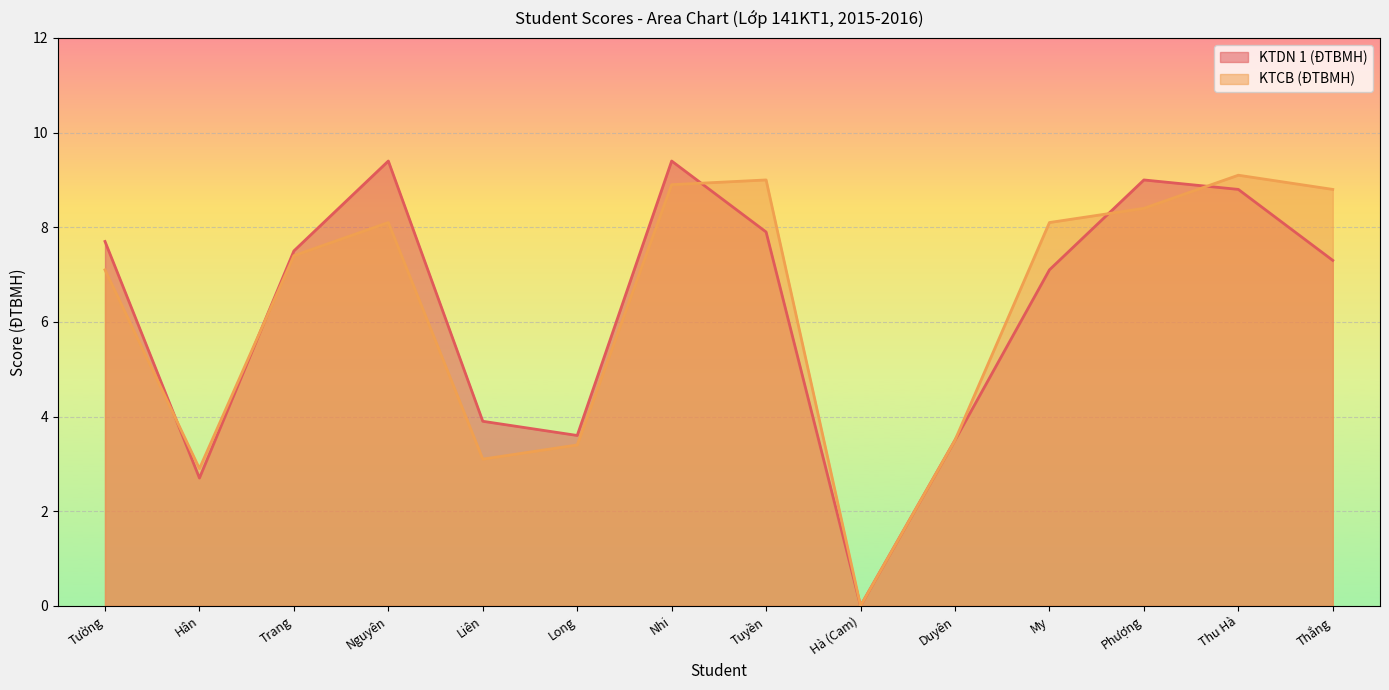

At which label does KTCB (ĐTBMH) reach its minimum?

Hà (Cam)